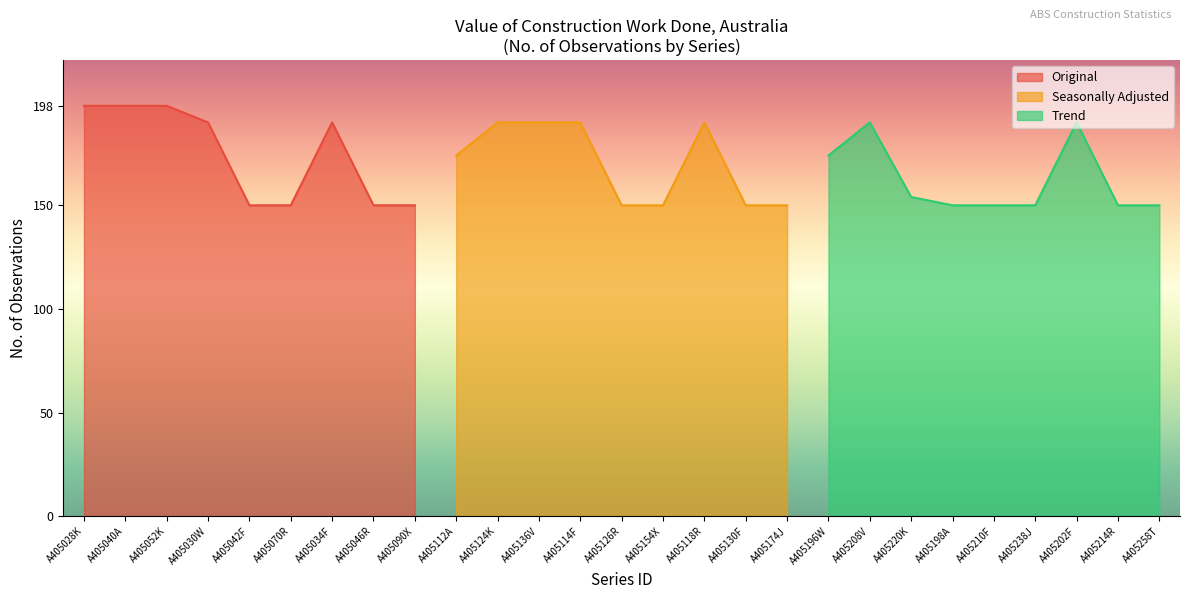

The Original series shows 198 at A405028K. True or false?

True